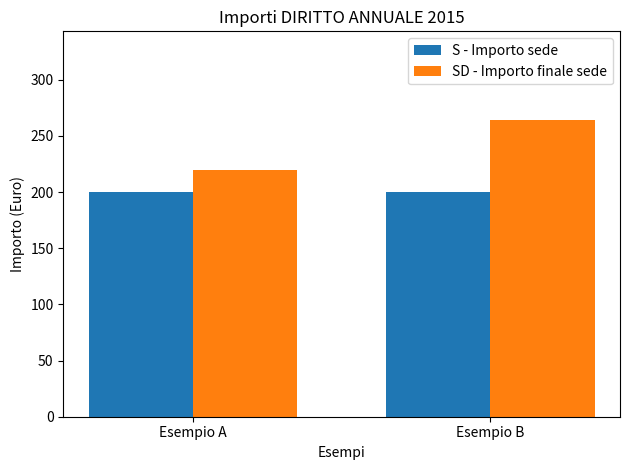

At which category is the sum across all series the highest?

Esempio B